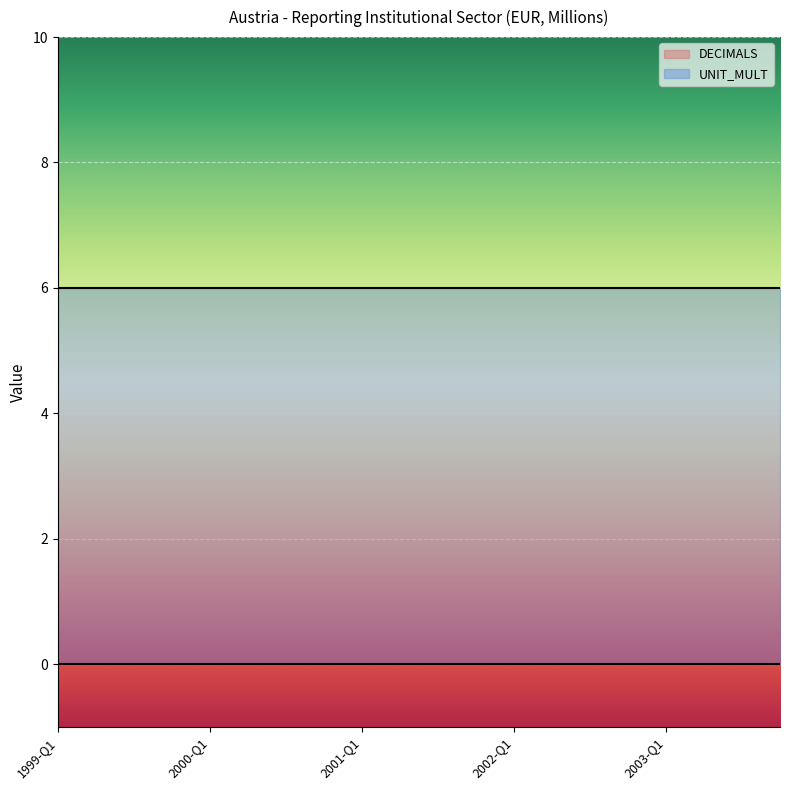

What is the sum of all UNIT_MULT values?

120